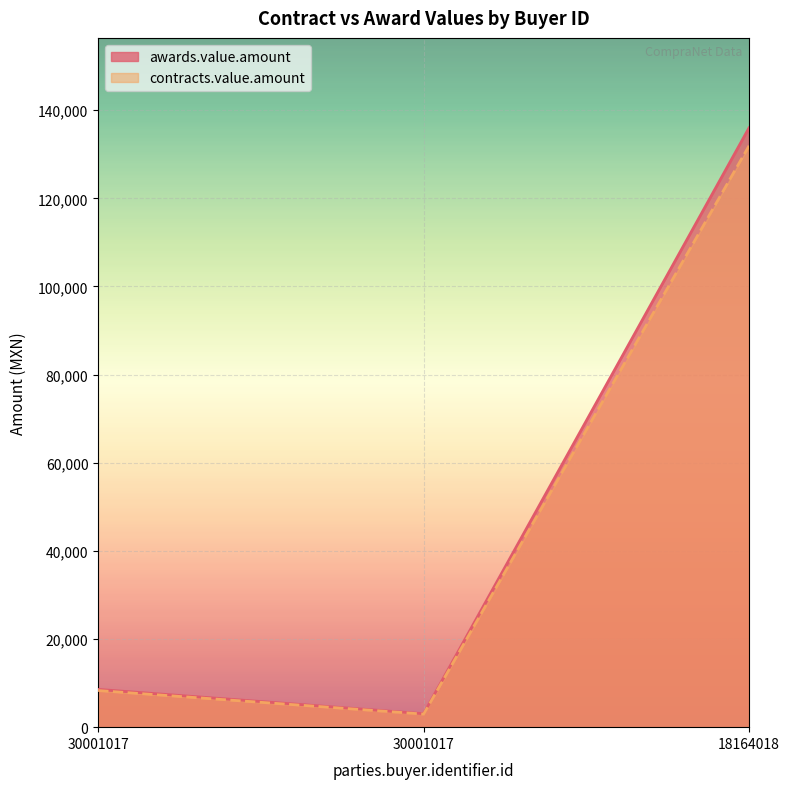

What is the value of the contracts.value.amount point at the 1st from the left?

8309.4